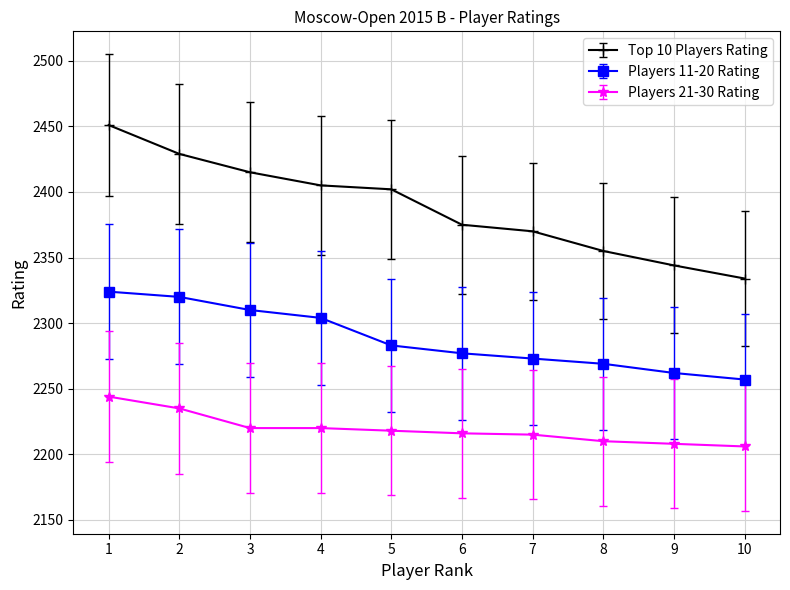

Which series has the largest range (max minus min)?

Top 10 Players Rating